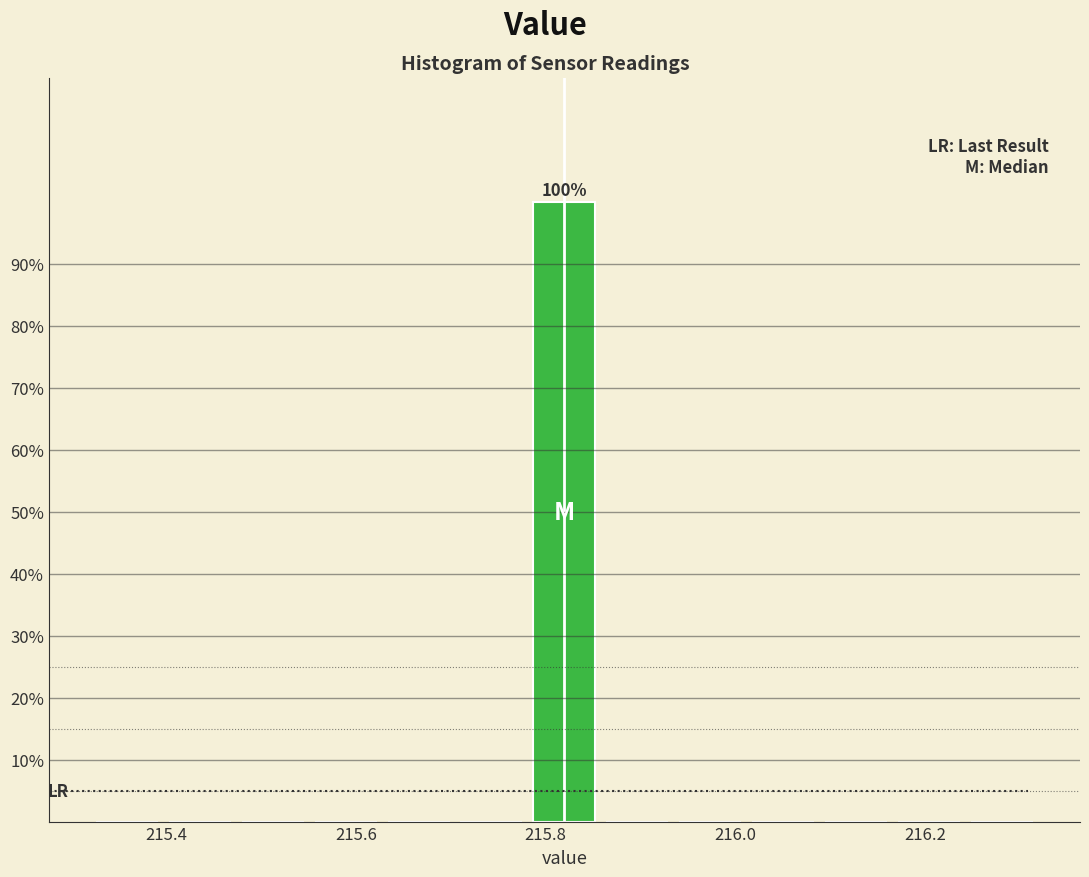

Read against the x-axis, roughly where is the centre of the tallest bar?

215.82